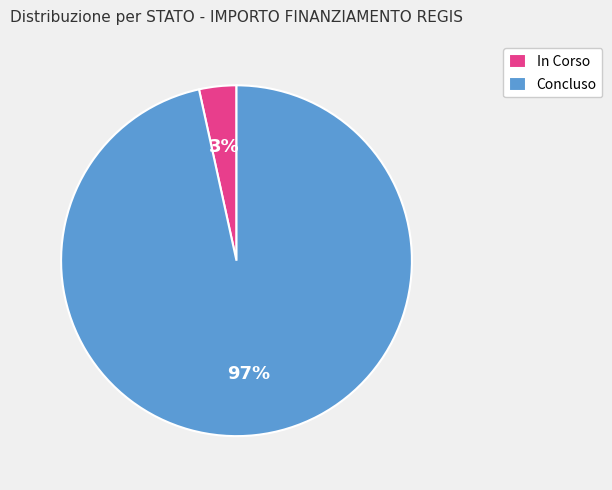

To the nearest percent, what is the average slice percentage?

50%